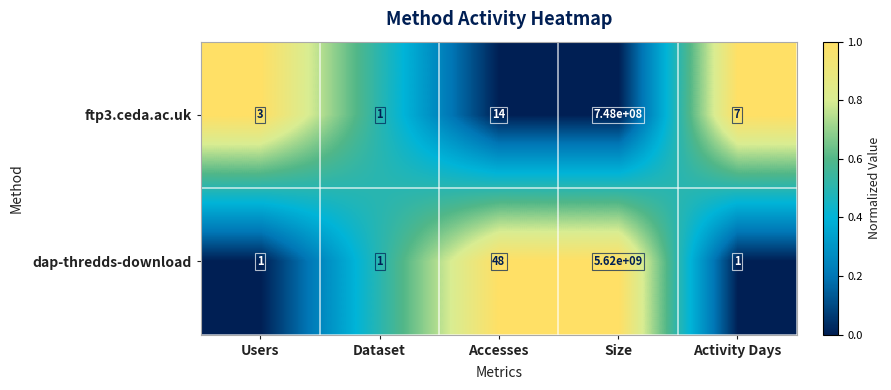

At which label is dap-thredds-download closest to 2810000000?

Accesses